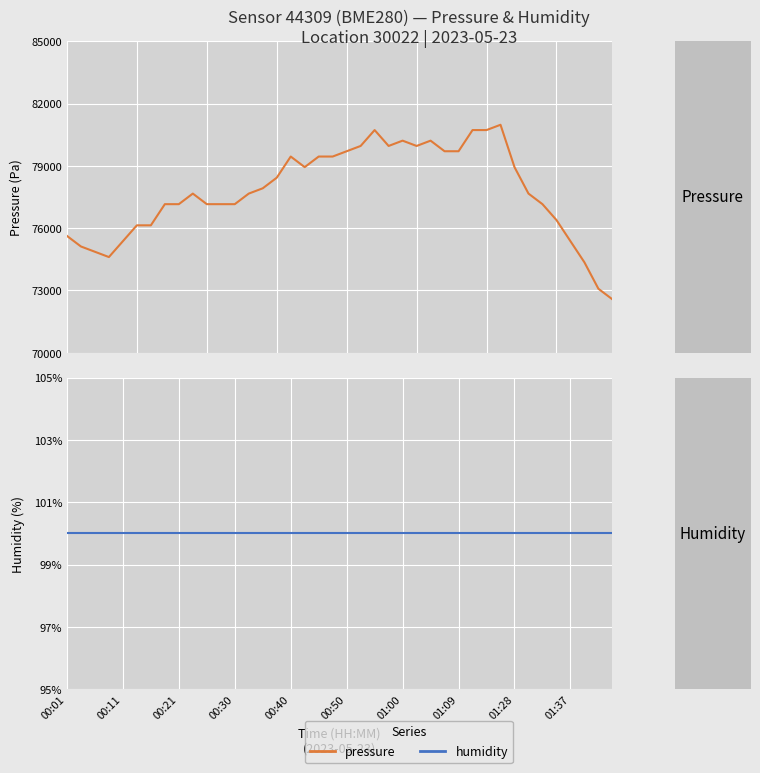

What is the maximum value for Humidity?

100.0